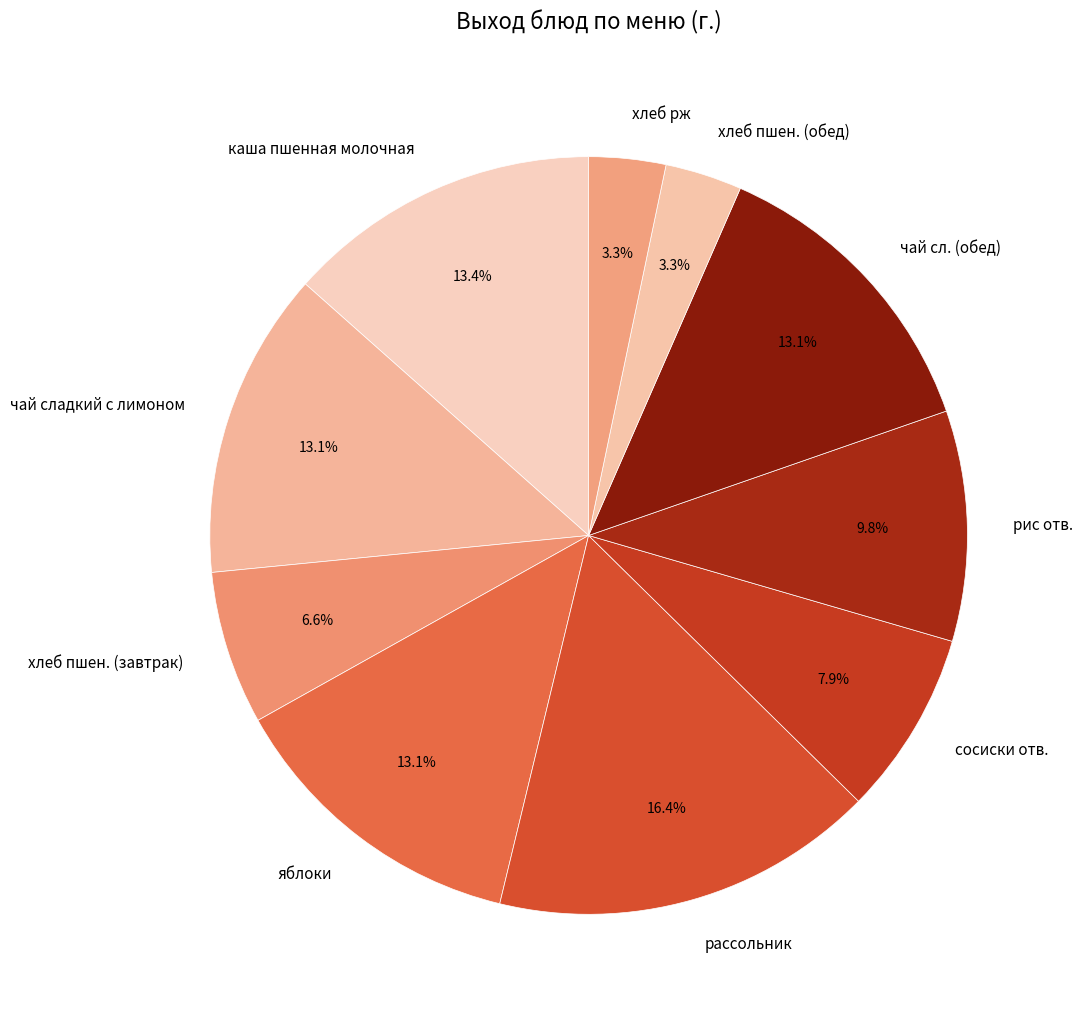

To the nearest percent, what portion does рис отв. represent?

10%